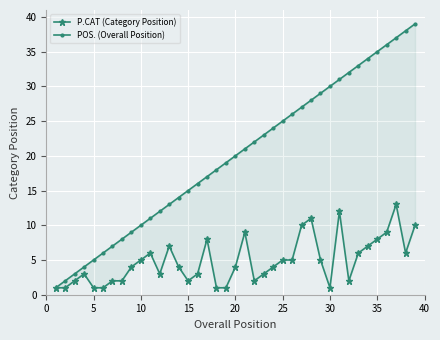

What is the difference between the maximum and minimum values in the P.CAT (Category Position) series?

12